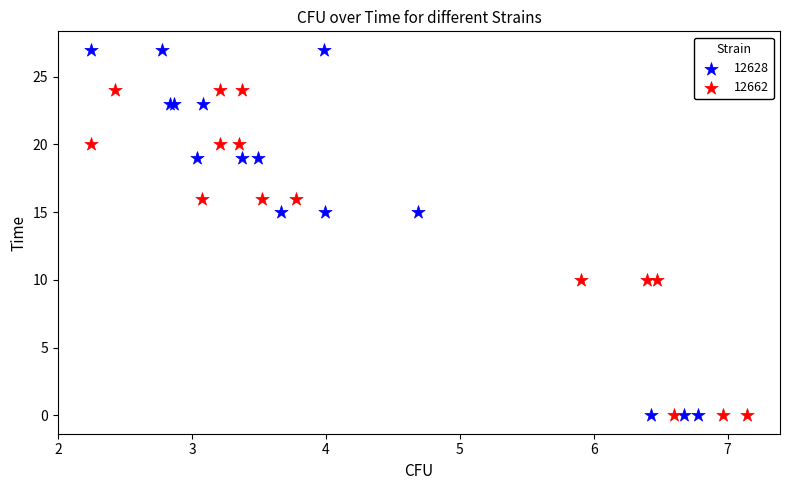

Which series contains the highest Y value?

12628